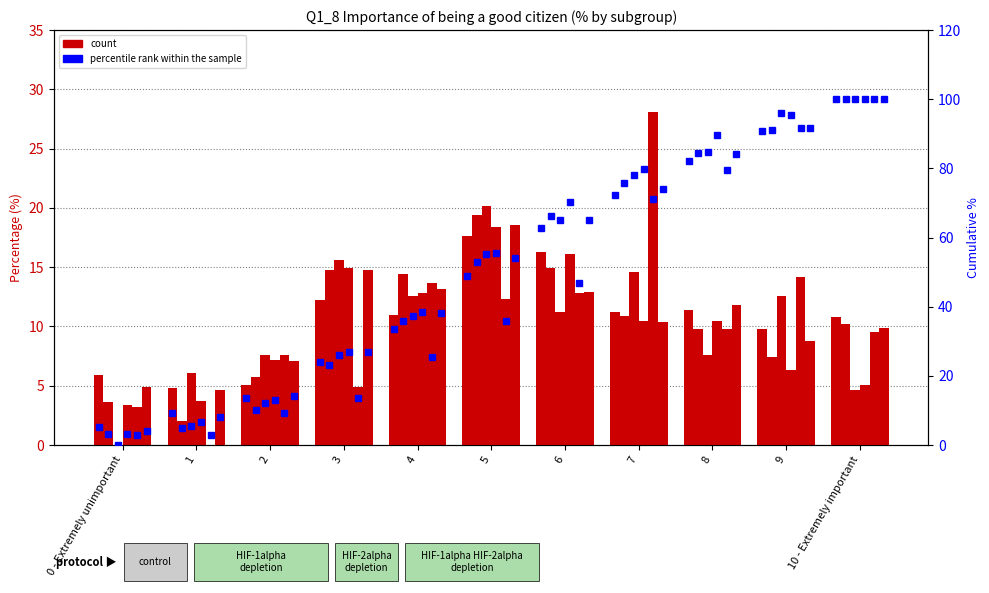

What is the greatest value displayed?

28.1